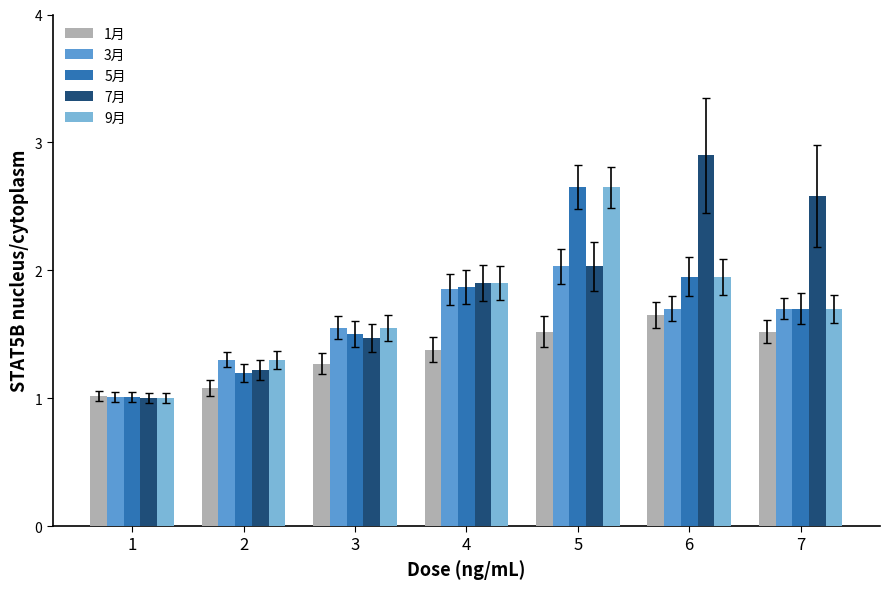

What is the difference between the maximum and minimum values in the 1月 series?

0.6